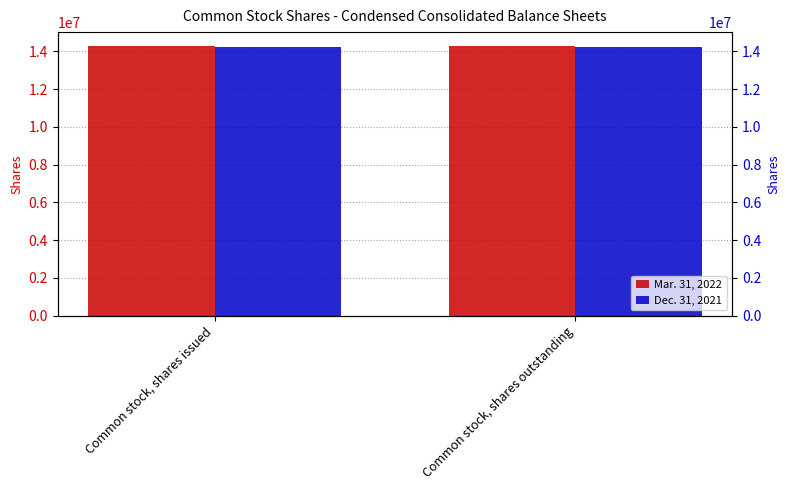

What value does the Mar. 31, 2022 series have at Common stock, shares outstanding?

14303743